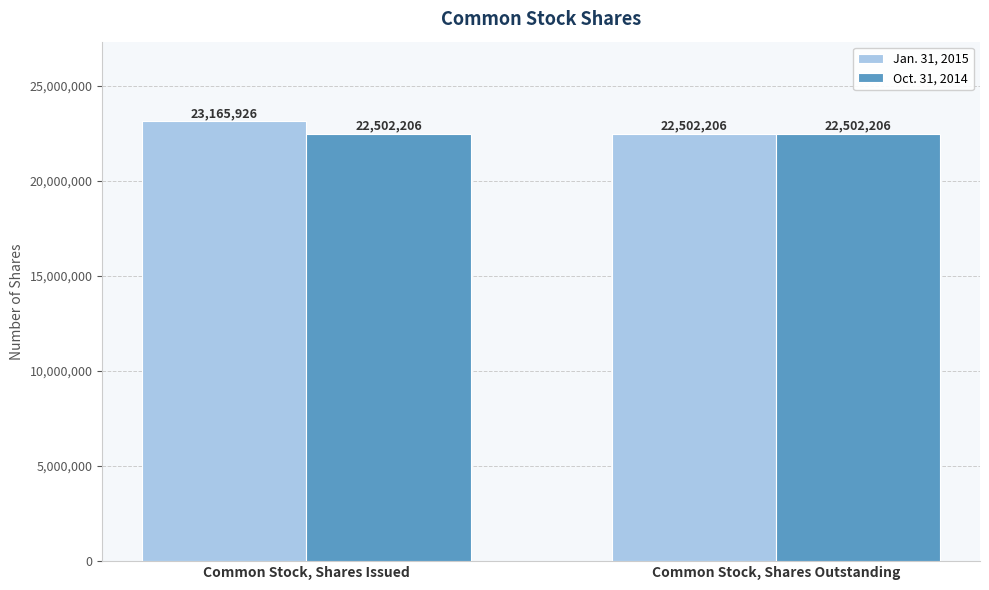

Reading right to left, transcribe all the data shown in this chart.

Jan. 31, 2015: 22502206	23165926
Oct. 31, 2014: 22502206	22502206